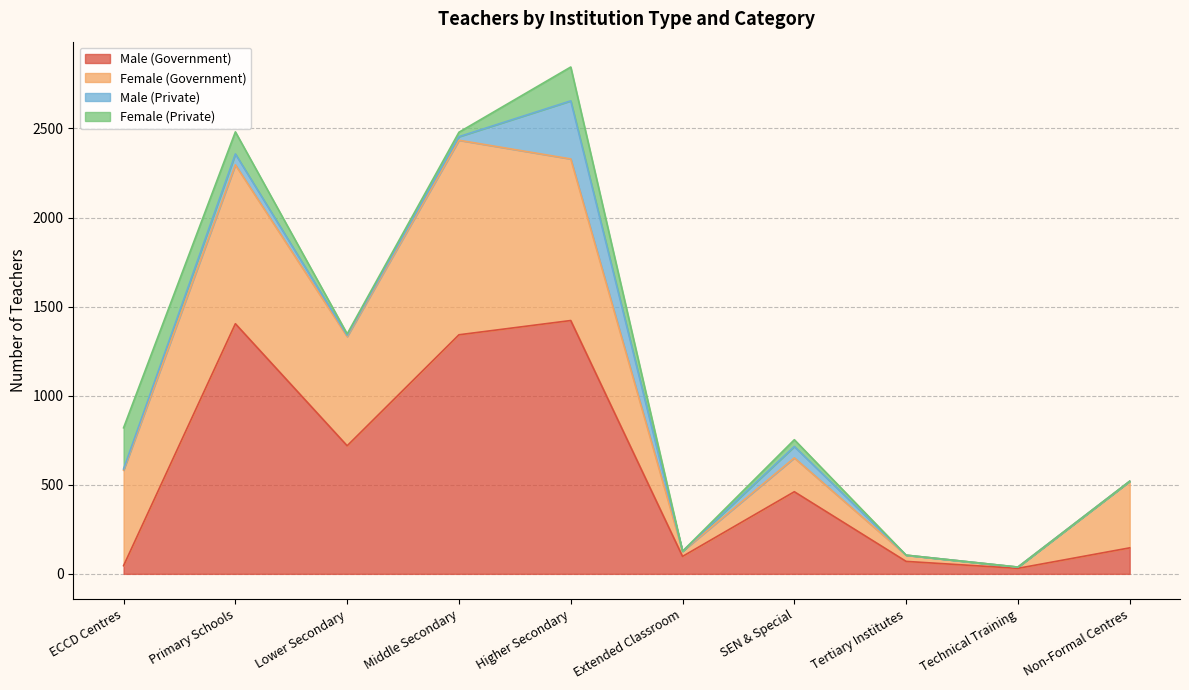

What is the sum of the Female (Private) values at ECCD Centres and Tertiary Institutes?

231